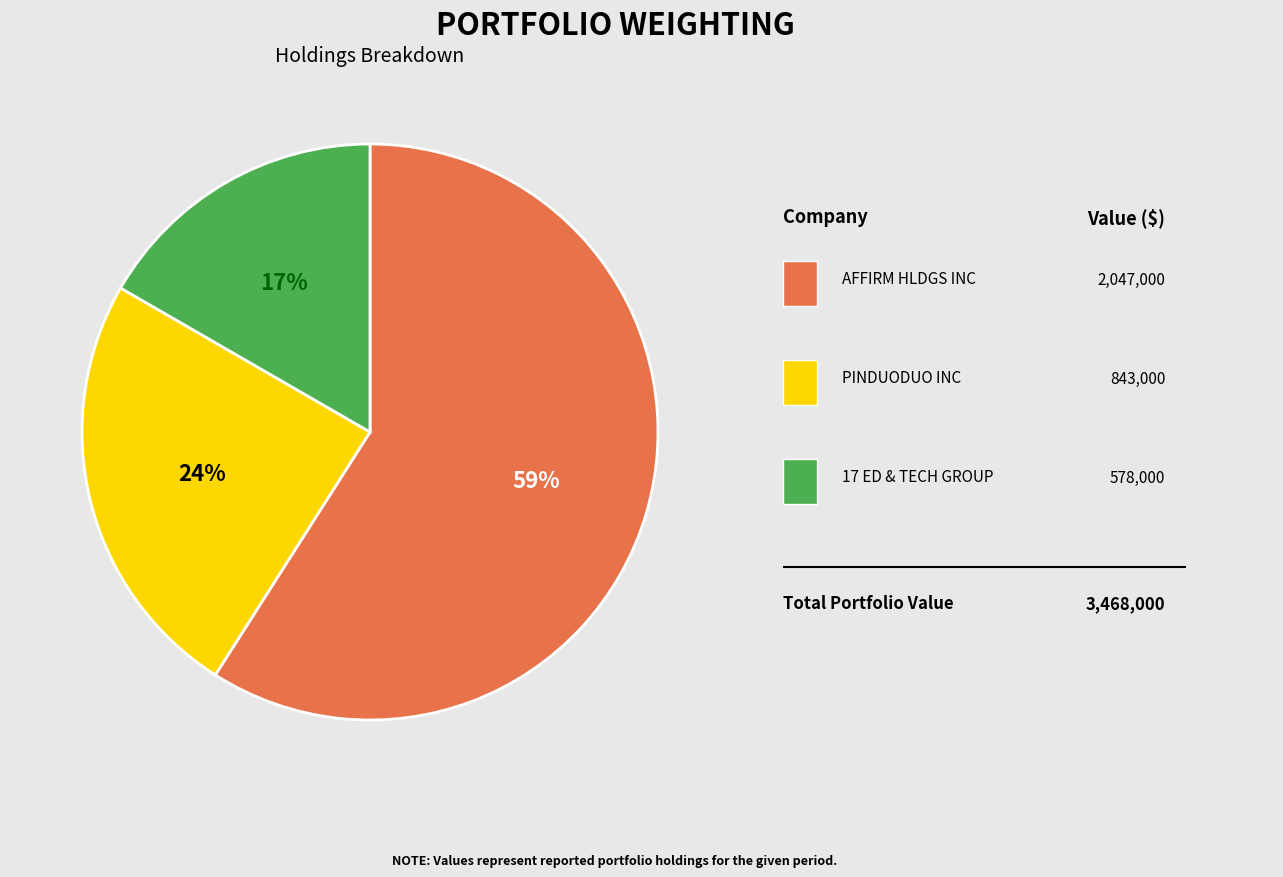

Does any single category account for the majority?

Yes